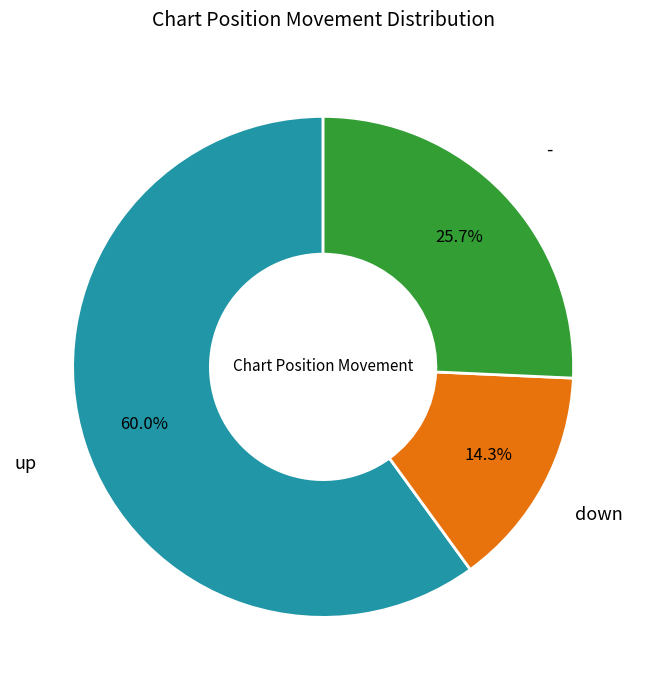

What is the total percentage of - and down?

40.0%